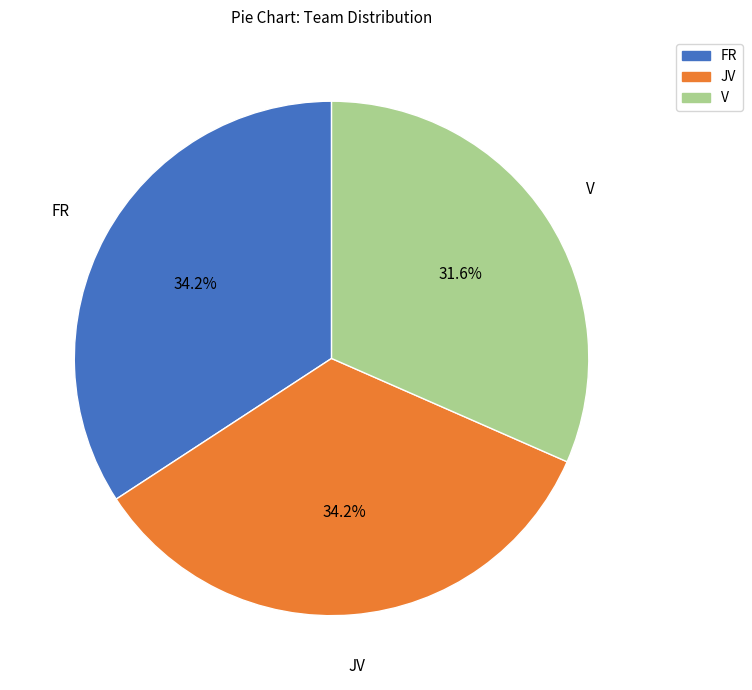

What is the ratio of the value at JV to the value at FR?

1.0